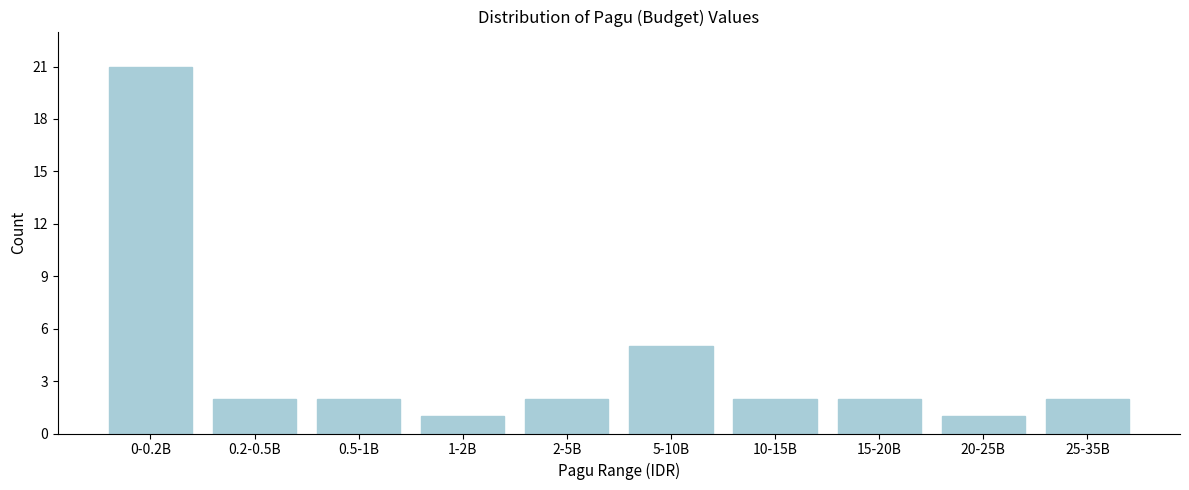

Reading left to right, what are all the values shown in this chart?

0-0.2B=21	0.2-0.5B=2	0.5-1B=2	1-2B=1	2-5B=2	5-10B=5	10-15B=2	15-20B=2	20-25B=1	25-35B=2